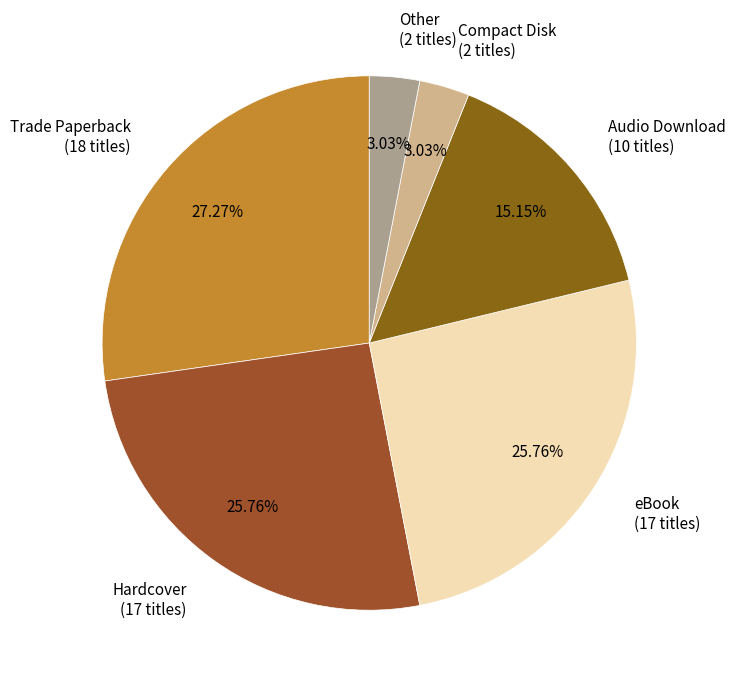

Is there any slice that represents more than half of the pie?

No